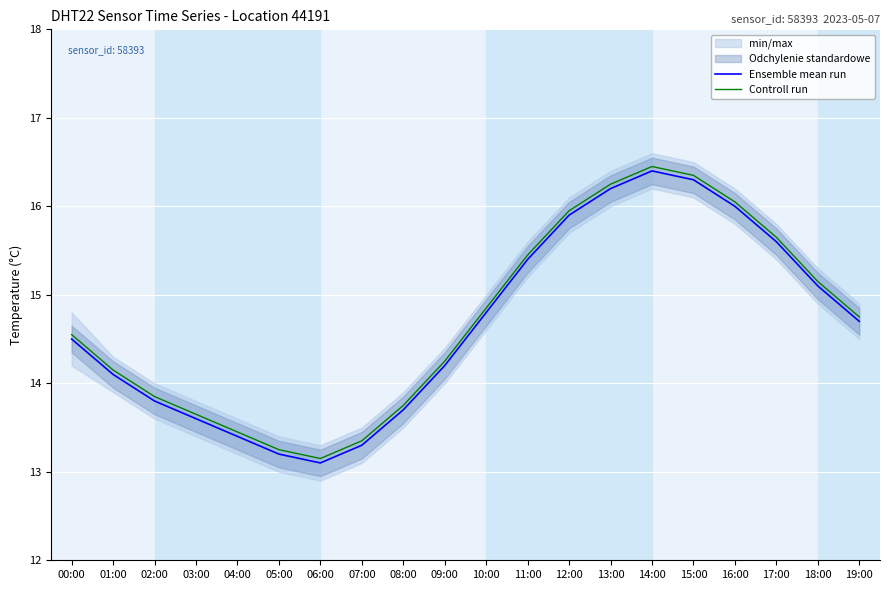

What is the total value across all series at 02:00?

27.7